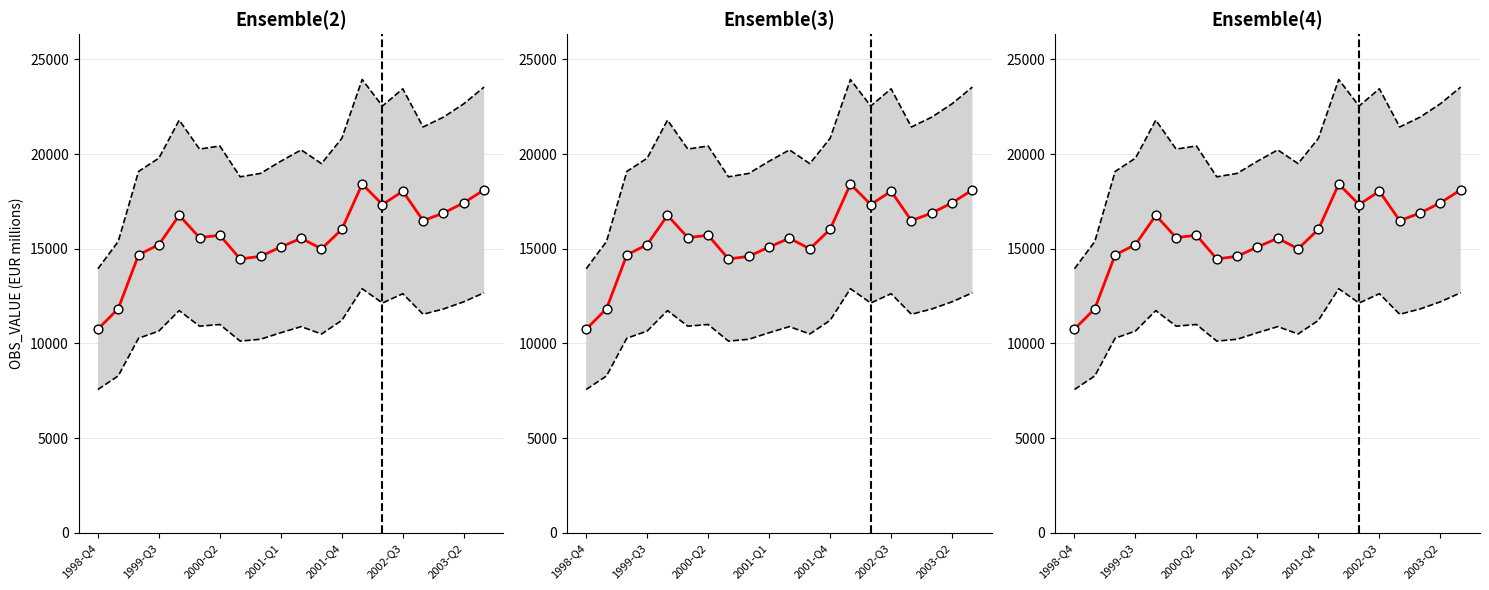

Which series reaches the maximum Y coordinate?

Upper bound